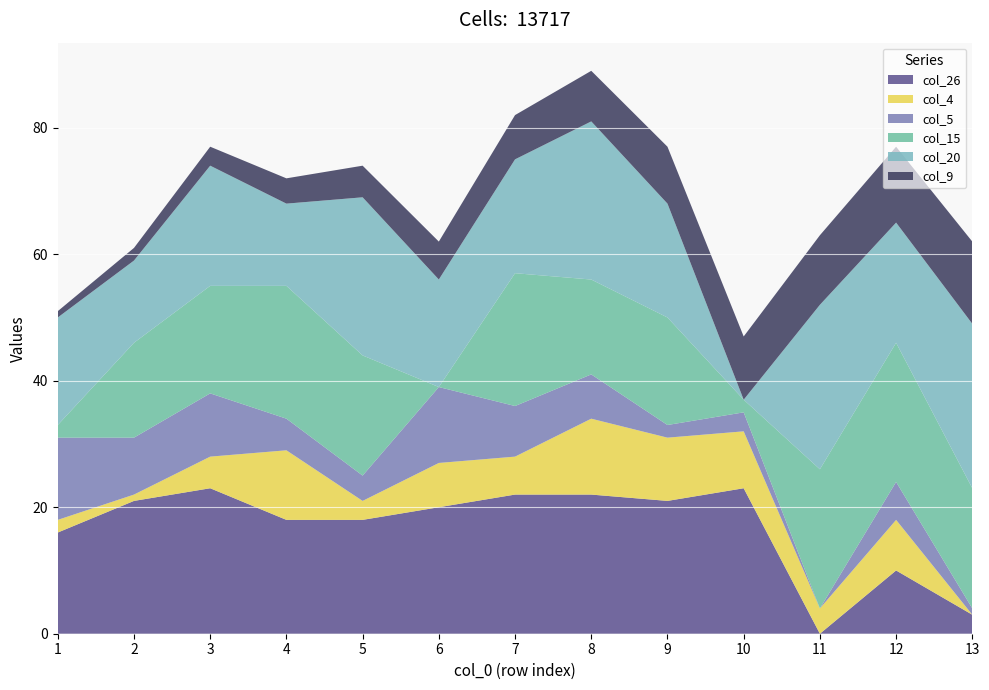

The col_26 series shows 18 at 5. True or false?

True